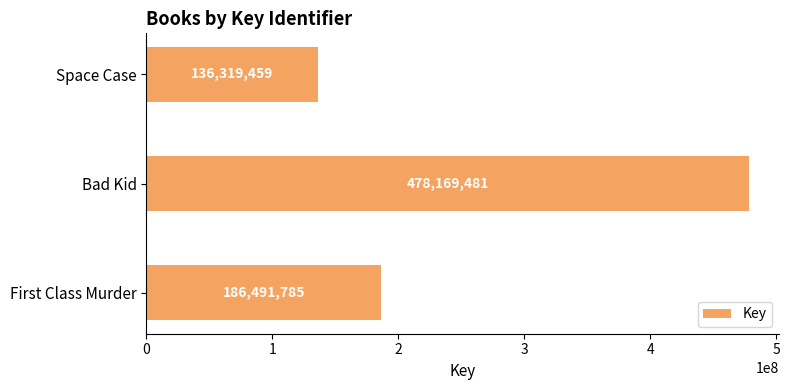

Reading bottom to top, list all the values displayed in this chart.

186491785	478169481	136319459